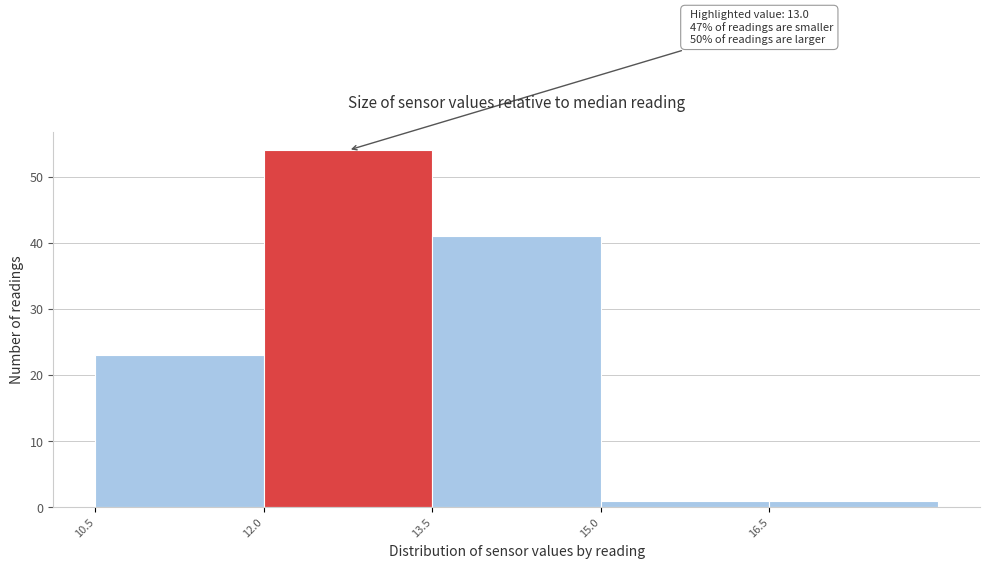

Which range on the x-axis has the tallest bar?

12.0 to 13.5